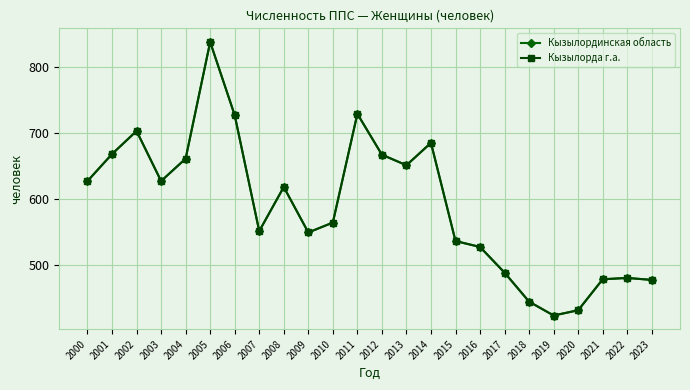

Is this an area chart (filled region under the line)?

No